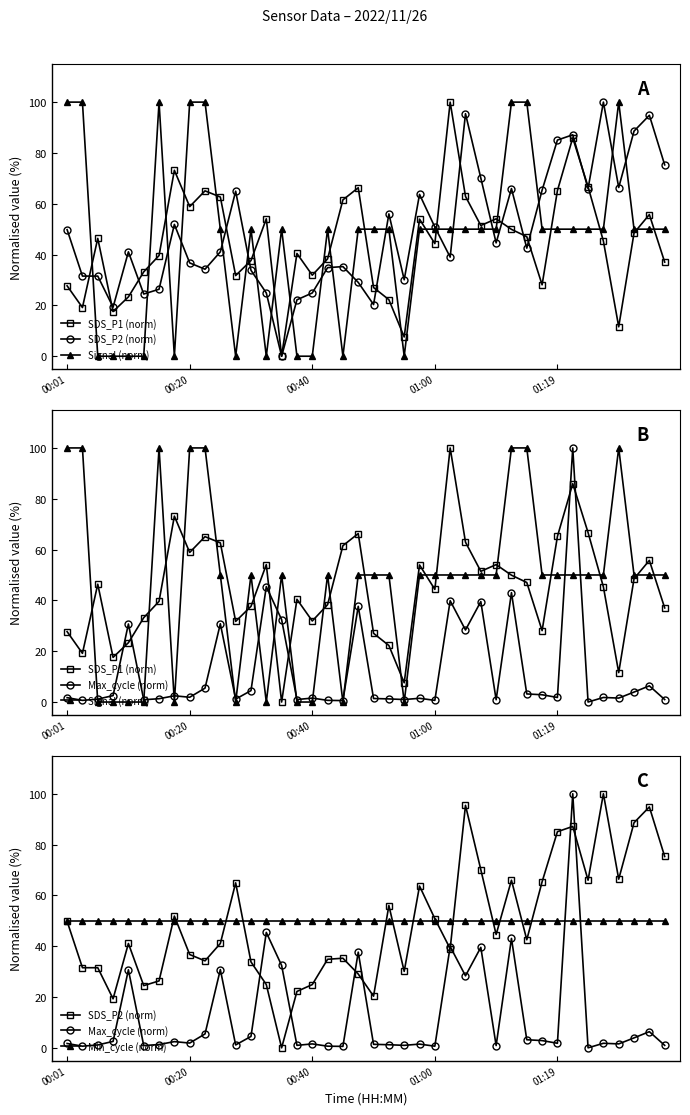

Is it true that SDS_P1 (norm) equals 107.0 at 19?

False